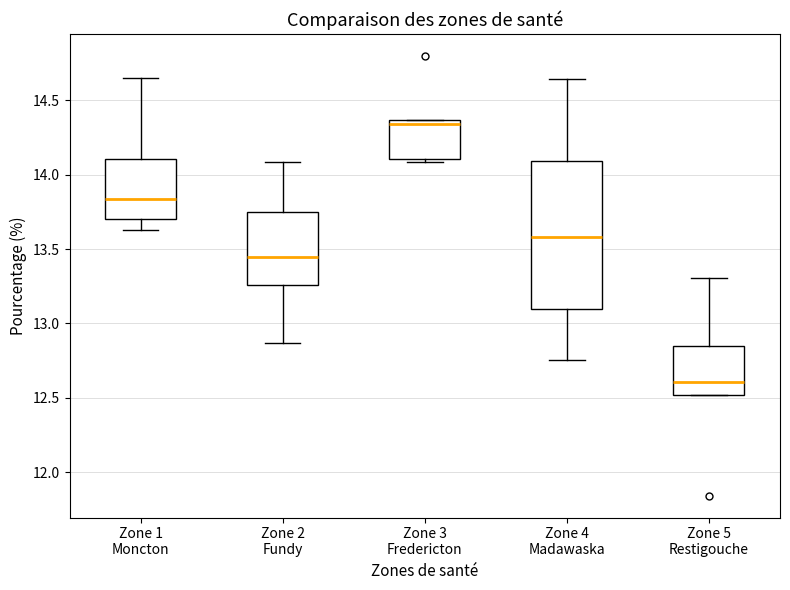

Reading left to right, transcribe this box plot: for each box, give where its median line is, the range the box spans, and where its two whiskers end, as read against the y-axis. The values are not printed on the chart, so give them approximately, as read against the axis.

Zone 1 Moncton: median 13.85, box 13.70 to 14.10, whiskers 13.65 to 14.65
Zone 2 Fundy: median 13.45, box 13.25 to 13.75, whiskers 12.85 to 14.10
Zone 3 Fredericton: median 14.35 (just below the box's upper edge), box 14.10 to 14.35, whiskers 14.10 (just below the box's lower edge) to 14.35
Zone 4 Madawaska: median 13.60, box 13.10 to 14.10, whiskers 12.75 to 14.65
Zone 5 Restigouche: median 12.60, box 12.50 to 12.85, whiskers 12.50 to 13.30